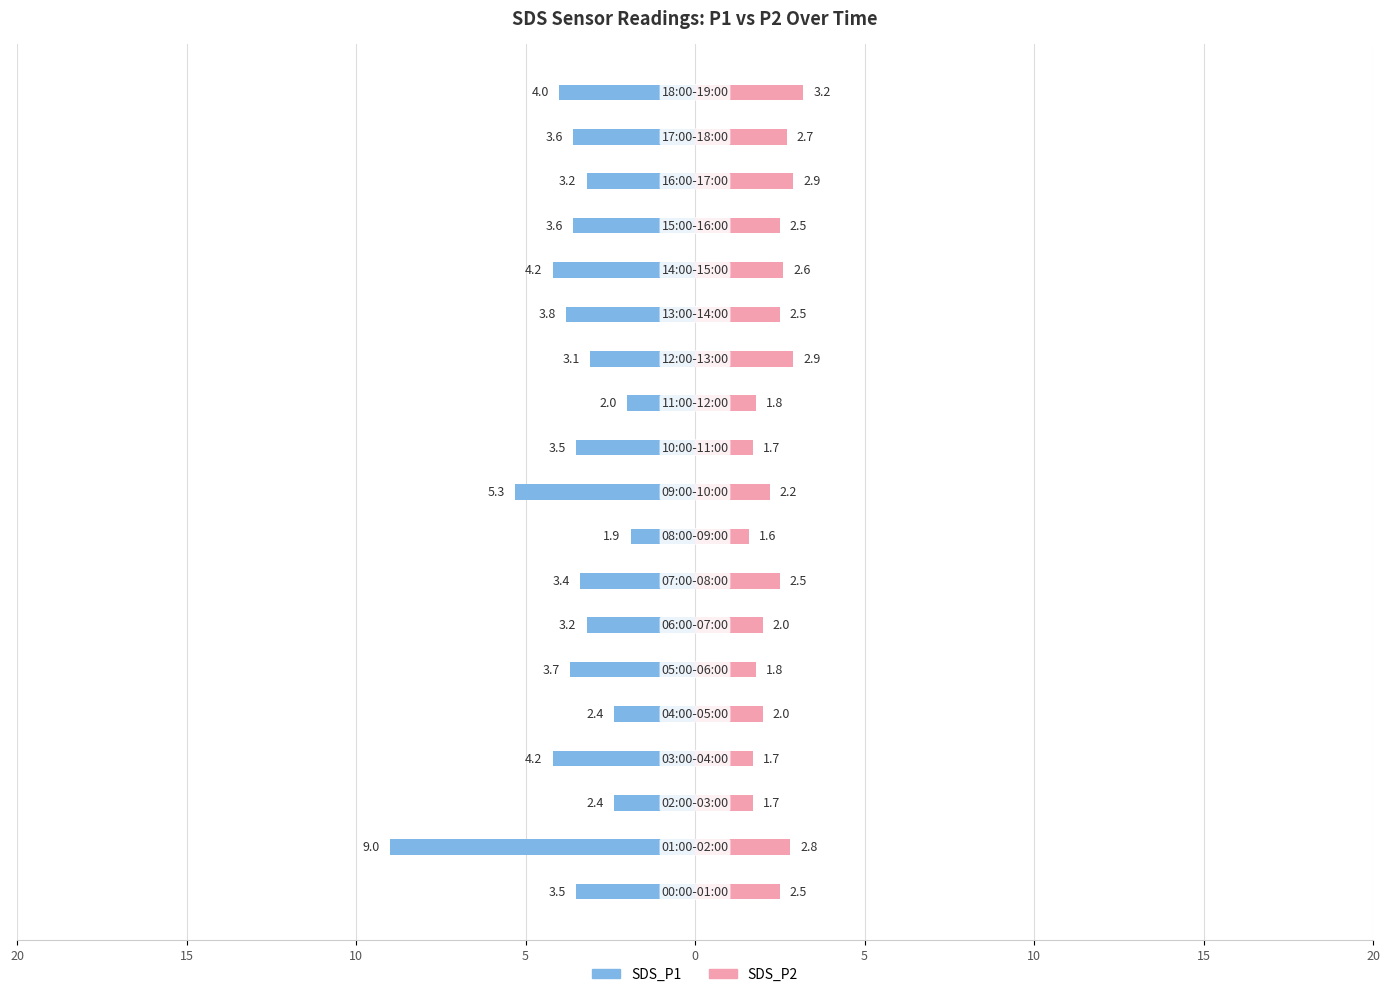

Which series has the widest spread of values?

SDS_P1